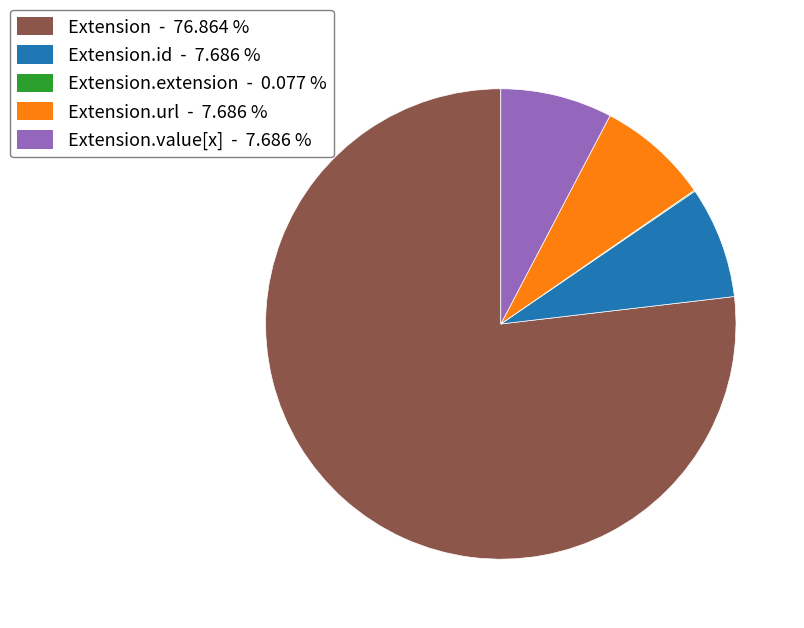

Is there a majority slice in this chart?

Yes